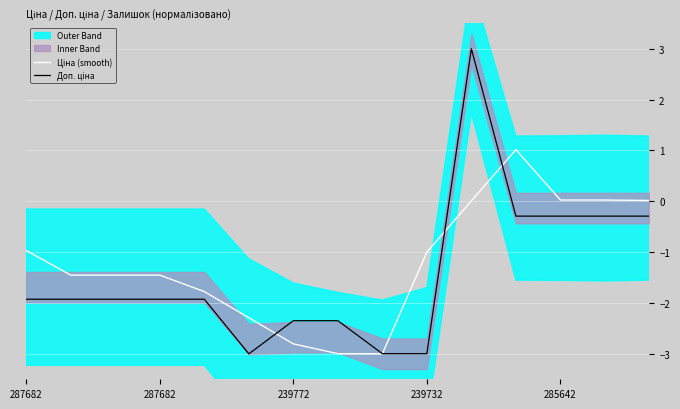

Which series ends up on top after the final intersection of Ціна (smooth) and Доп. ціна?

Ціна (smooth)